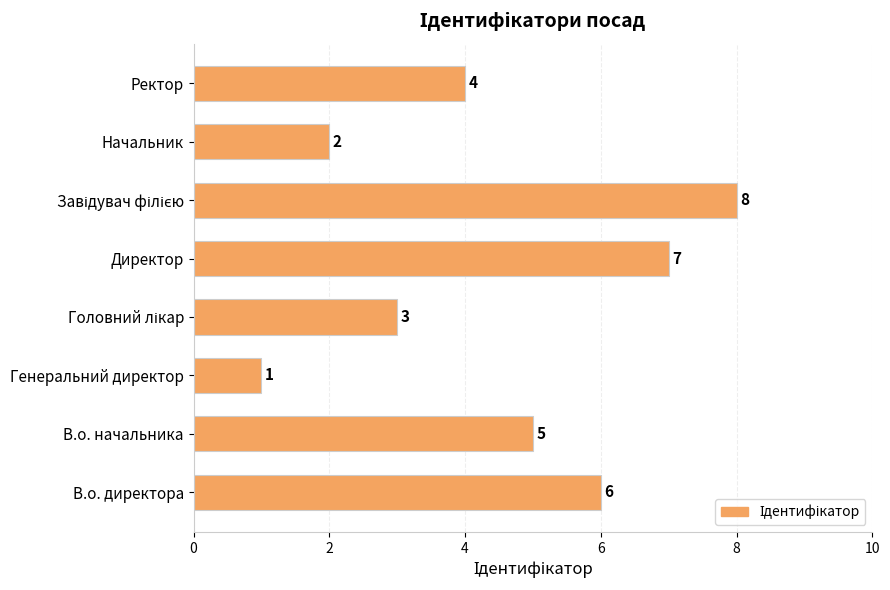

What is the sum of all values?

36